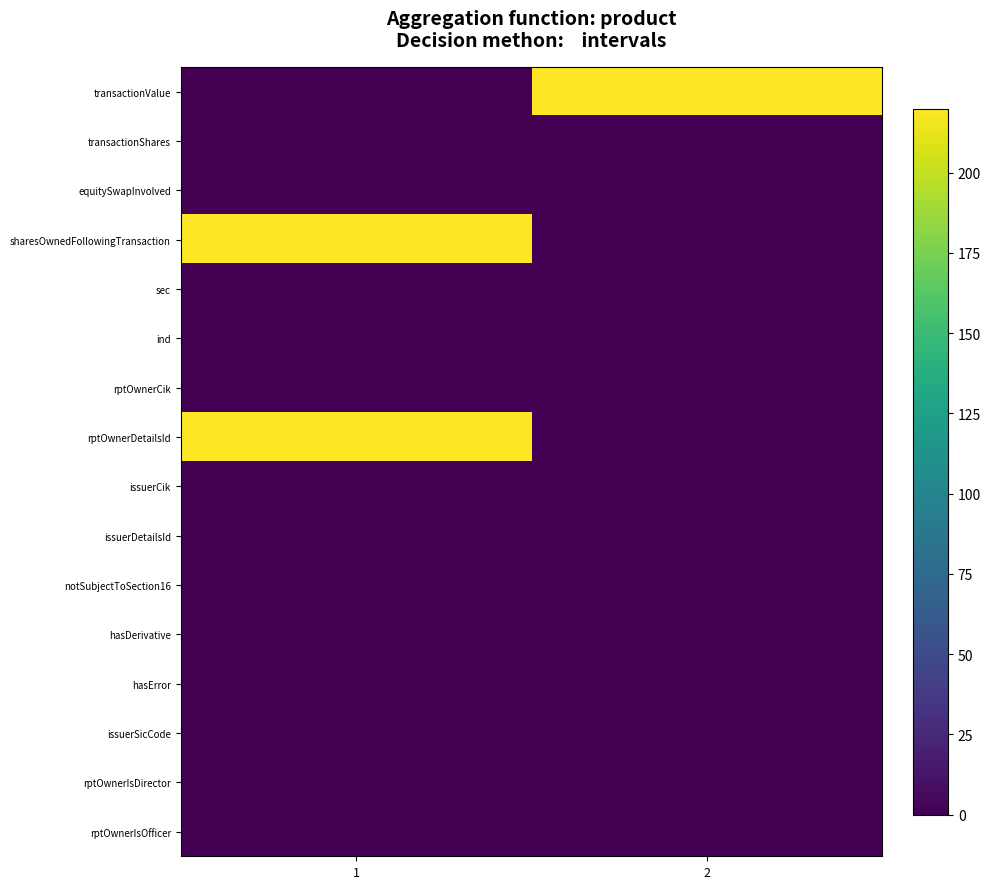

Rank the series by their maximum value, from lowest to highest.

transactionShares, equitySwapInvolved, sec, ind, rptOwnerCik, issuerCik, issuerDetailsId, notSubjectToSection16, hasDerivative, hasError, issuerSicCode, rptOwnerIsDirector, rptOwnerIsOfficer, transactionValue, sharesOwnedFollowingTransaction, rptOwnerDetailsId